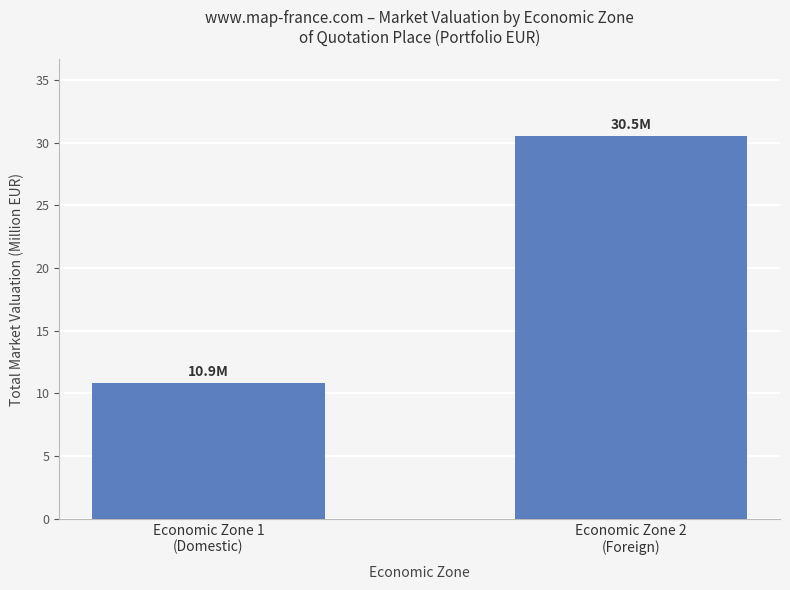

Between Economic Zone 1
(Domestic) and Economic Zone 2
(Foreign), which is larger?

Economic Zone 2
(Foreign)